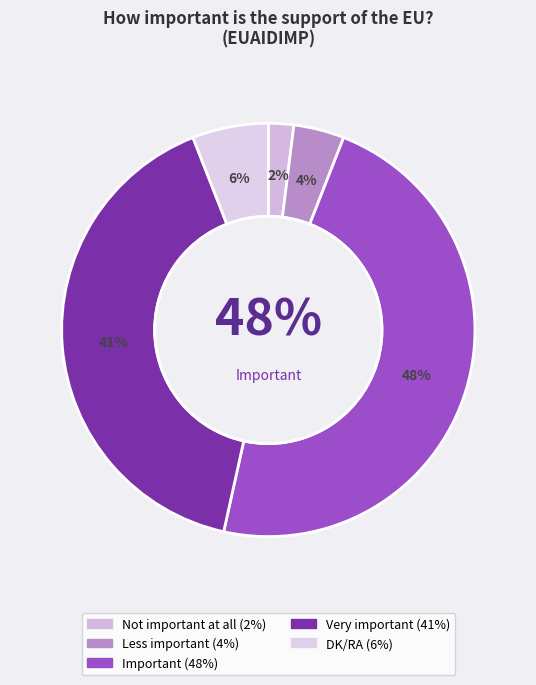

Is it true that Less important is 4% of the pie?

True